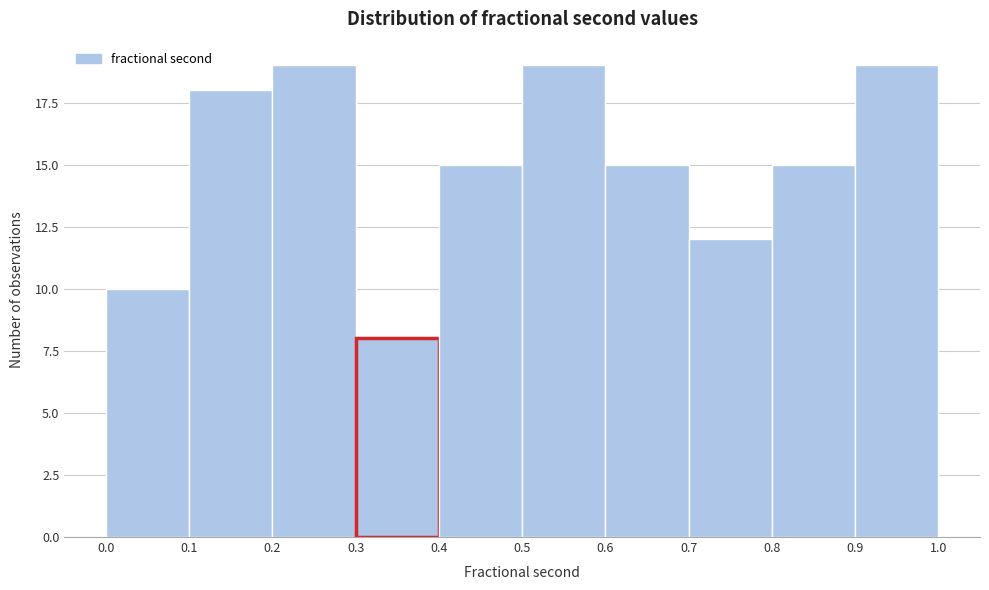

What is the height of the bar covering 0.8 to 0.9 on the x-axis? The values are not printed on the chart, so give them approximately, as read against the axis.

15